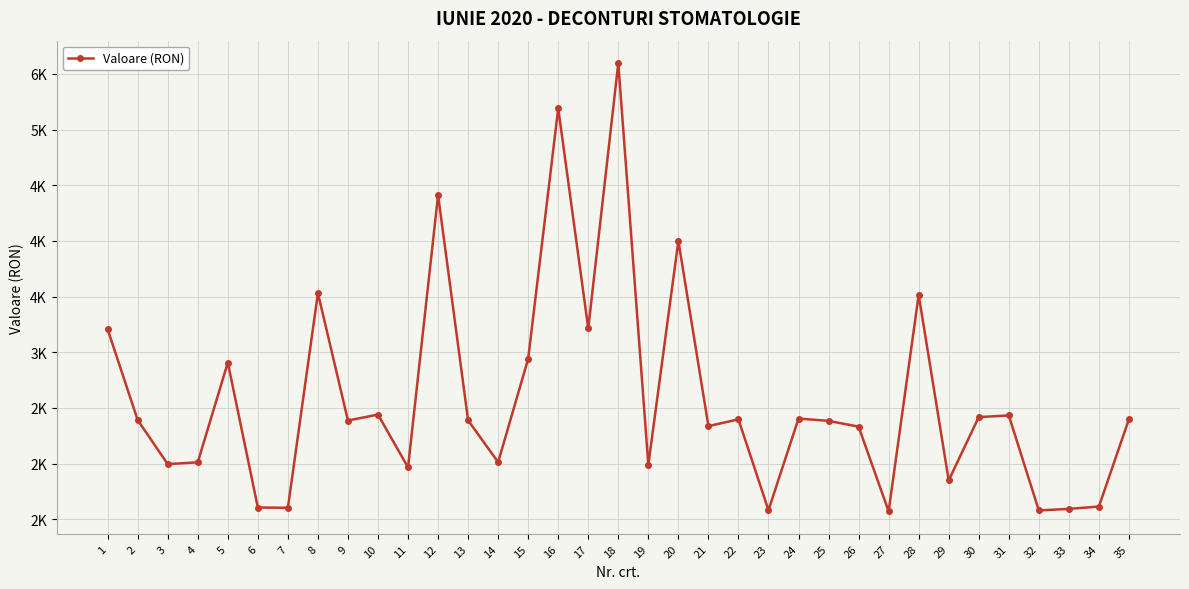

Reading left to right, what are all the values shown in this chart?

3206.2	2391.0	1996.0	2012.2	2908.2	1606.2	1604.0	3531.0	2387.2	2440.8	1966.0	4411.2	2388.4	2013.6	2942.0	5190.4	3214.0	5596.6	1990.2	4000.0	2337.2	2398.0	1582.0	2405.0	2384.2	2332.2	1571.4	3515.2	1850.0	2418.0	2433.0	1580.0	1594.0	1615.0	2399.4